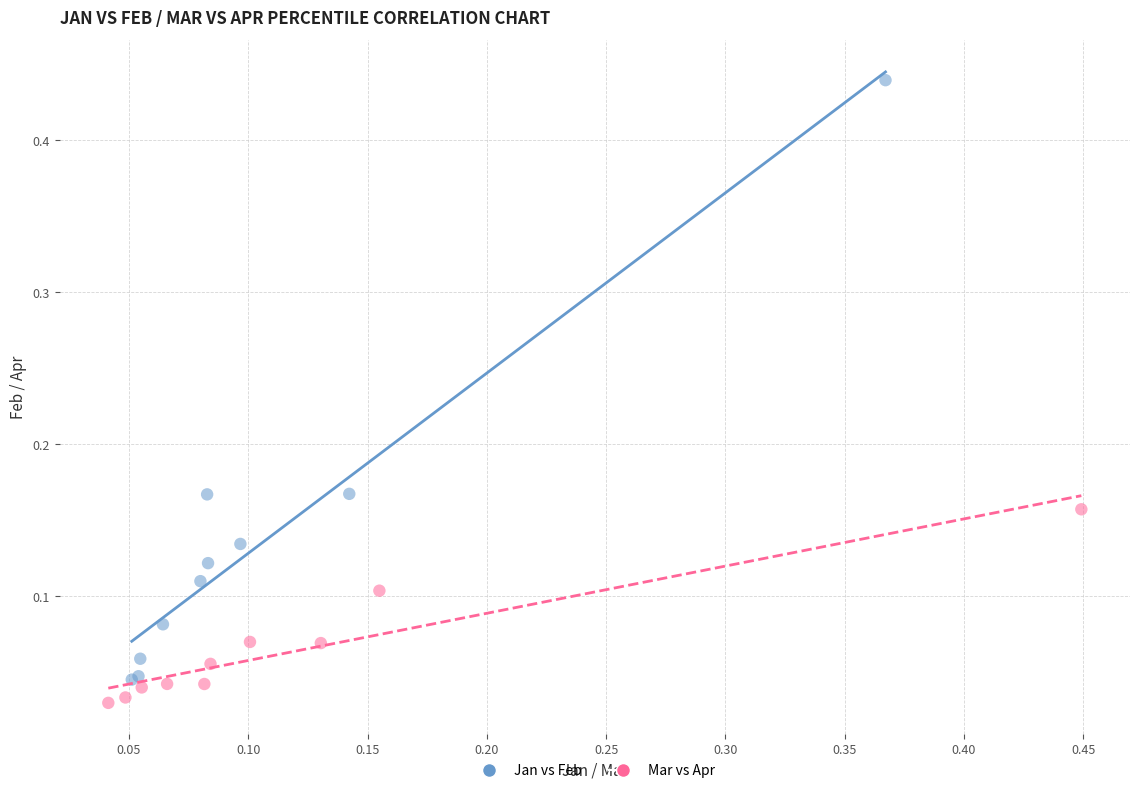

Which series contains the highest Y value?

Jan vs Feb